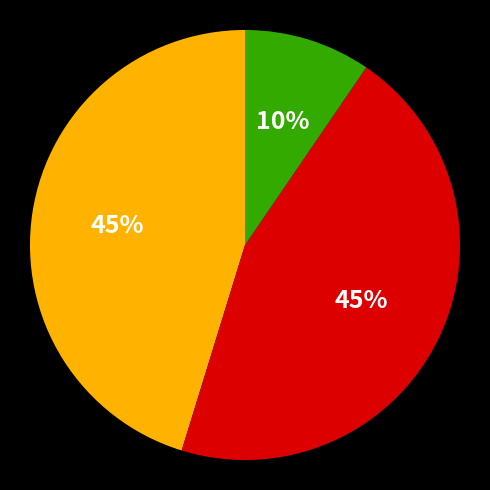

Does any single category account for the majority?

No